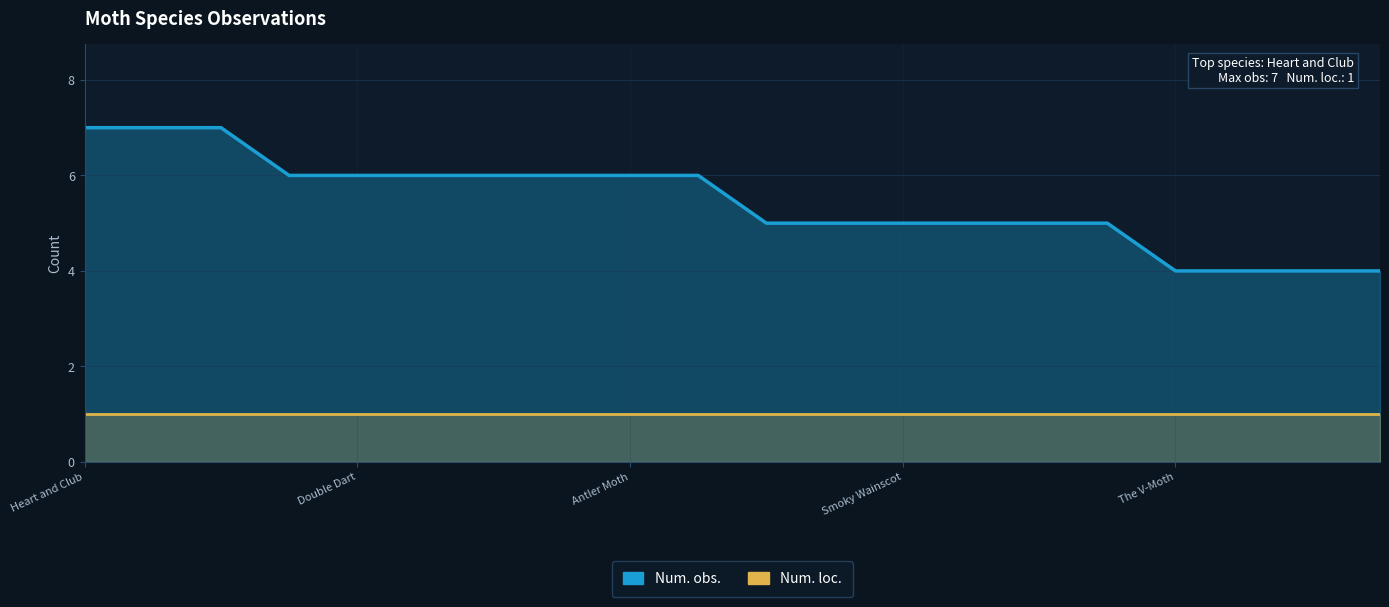

True or false: Num. loc. and Num. obs. cross at least once.

False